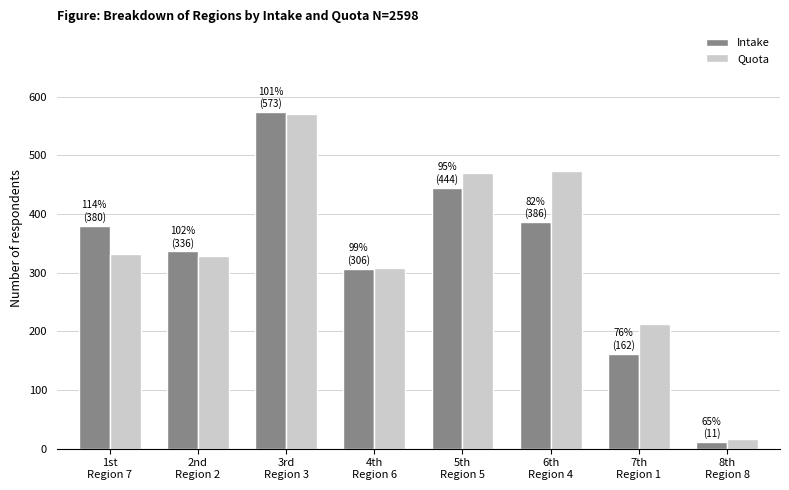

Which category has the highest value in the Intake series?

3rd
Region 3